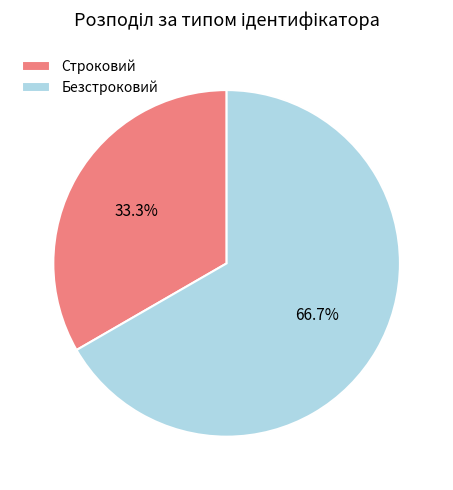

Between Безстроковий and Строковий, which is larger?

Безстроковий